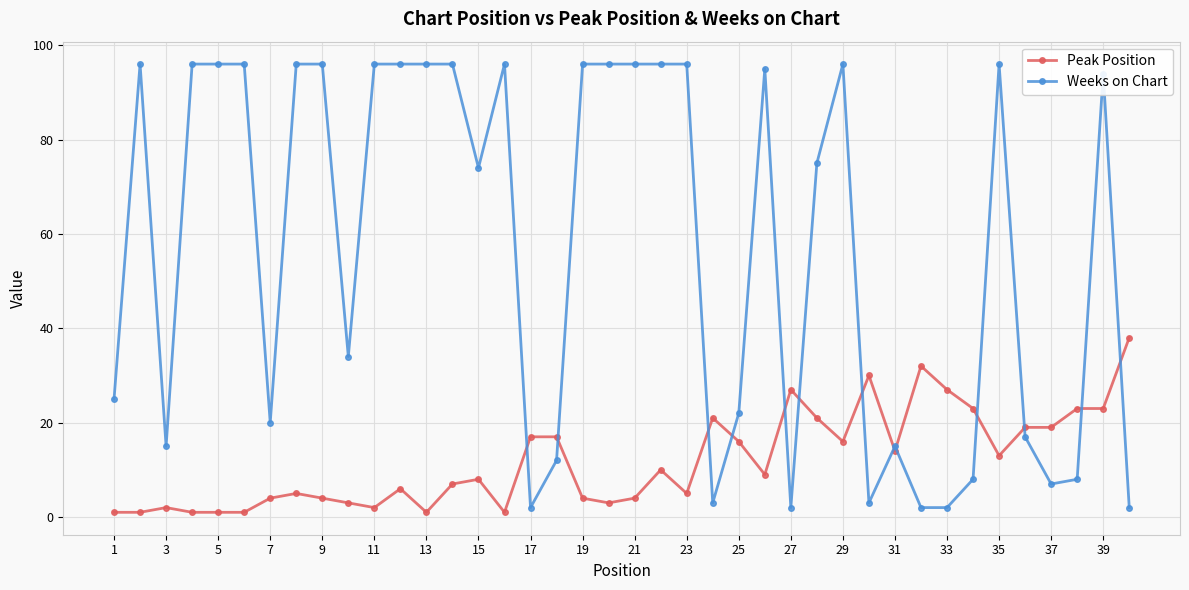

Which series has the largest total across all categories?

Weeks on Chart